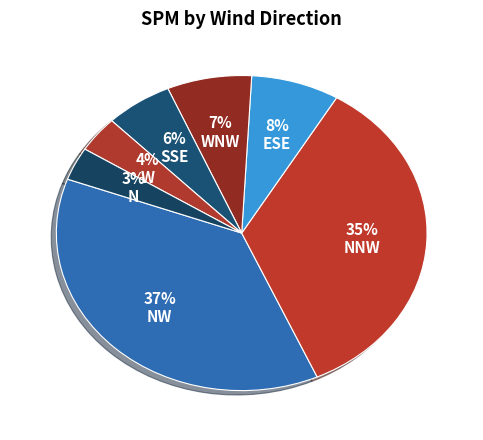

How many segments does this pie chart have?

7